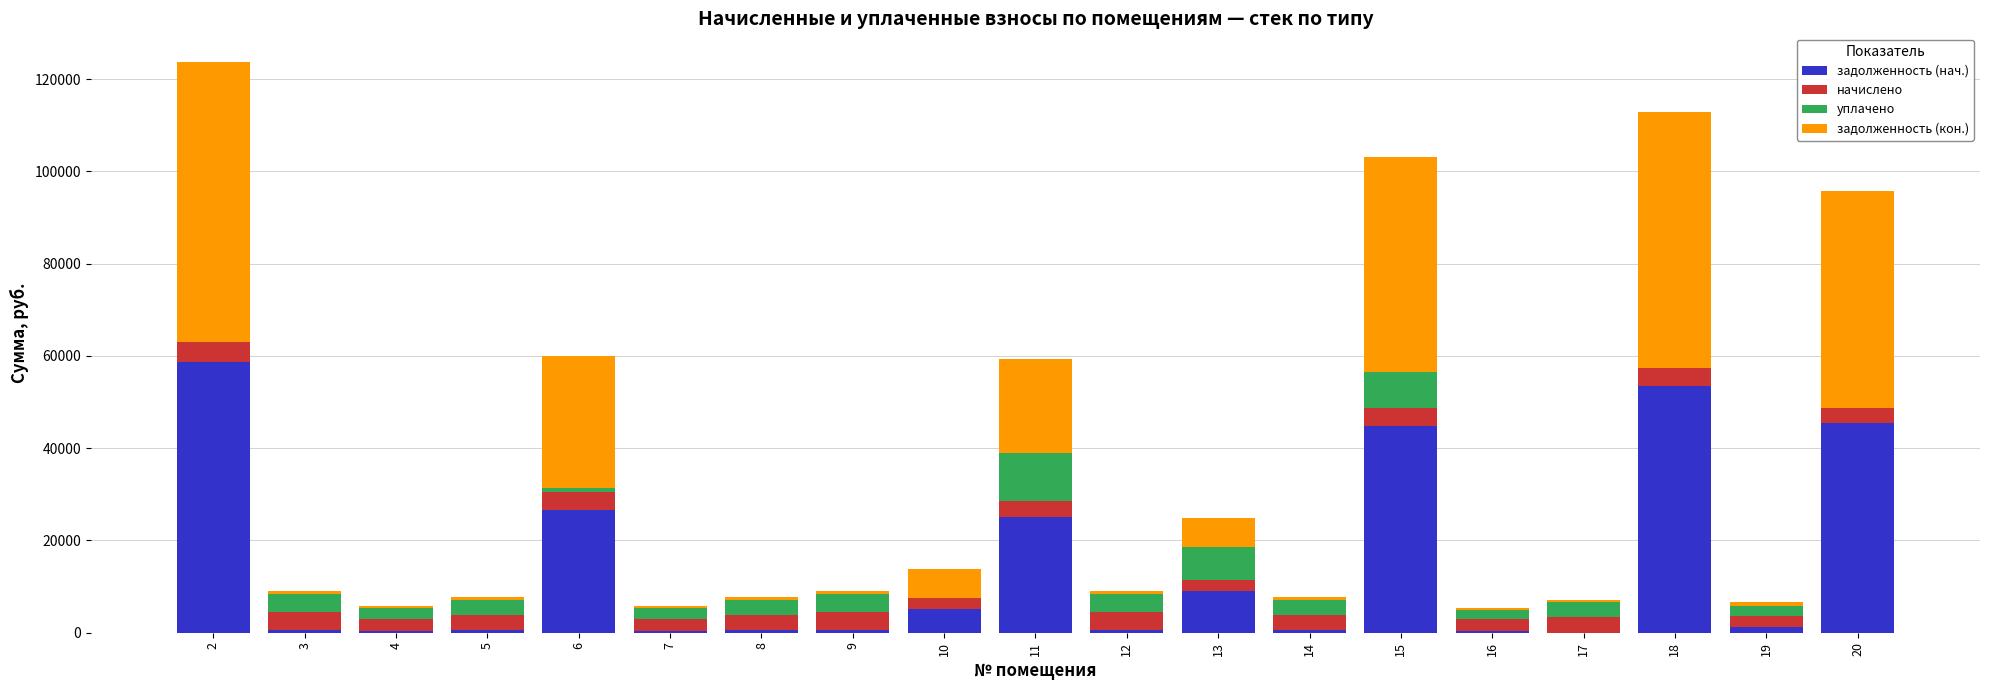

The value of задолженность (нач.) at 11 is 25183.4. True or false?

True